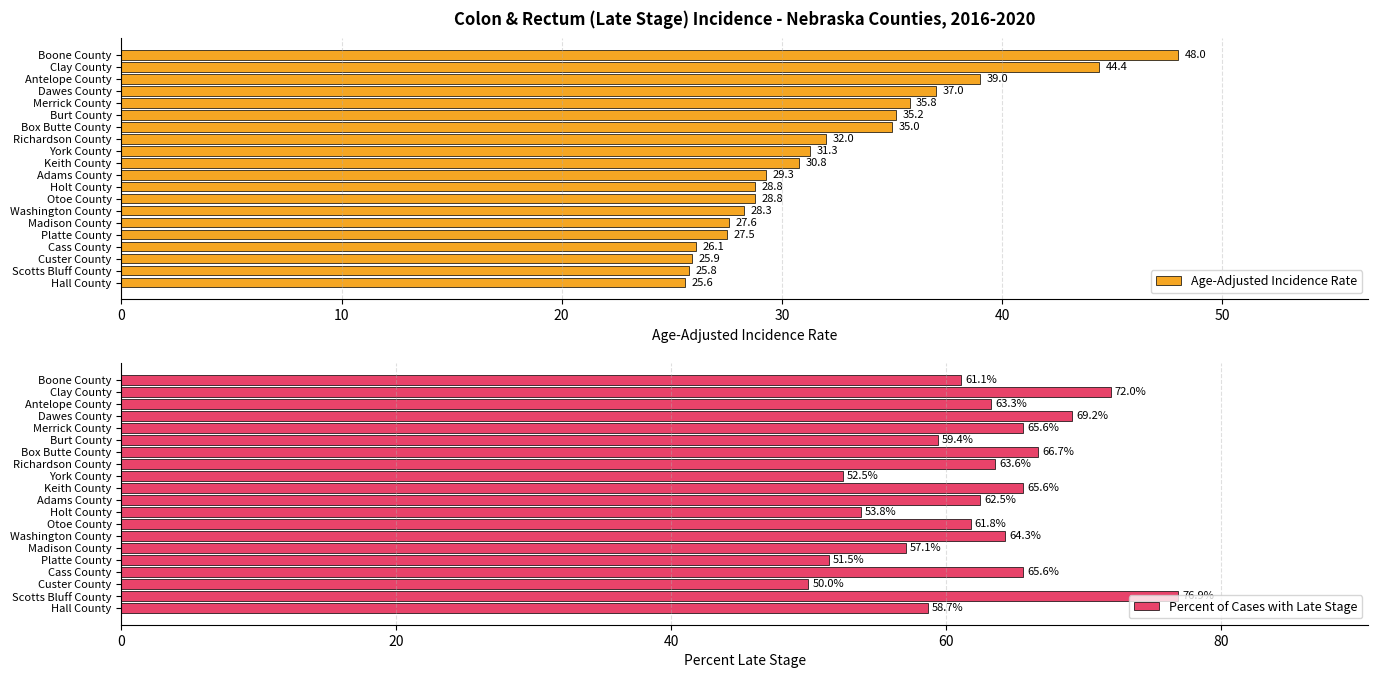

What is the approximate value of Percent of Cases with Late Stage at Washington County?

64.3